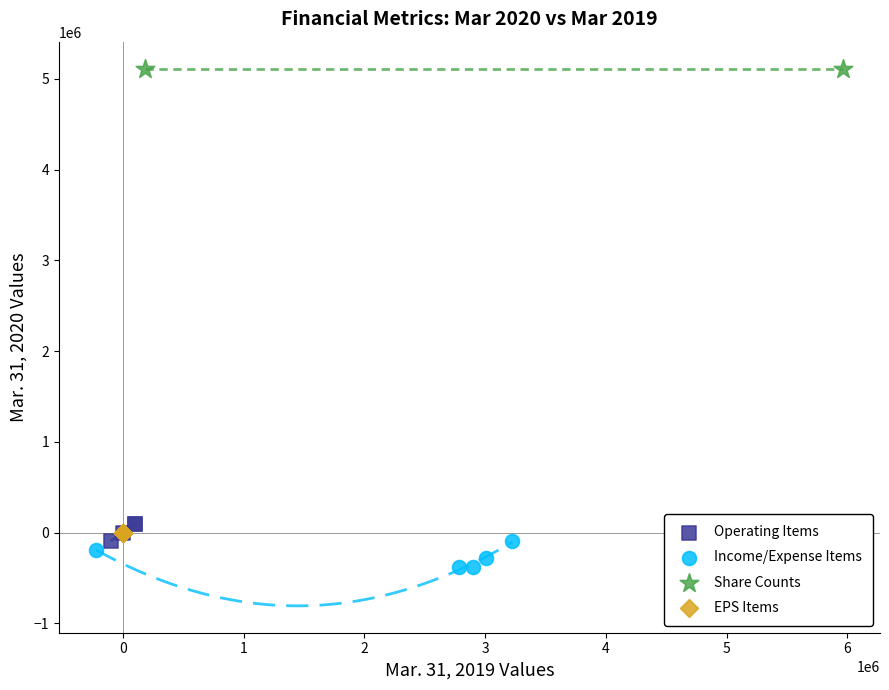

What are all the series names shown in the legend?

Operating Items, Income/Expense Items, Share Counts, EPS Items